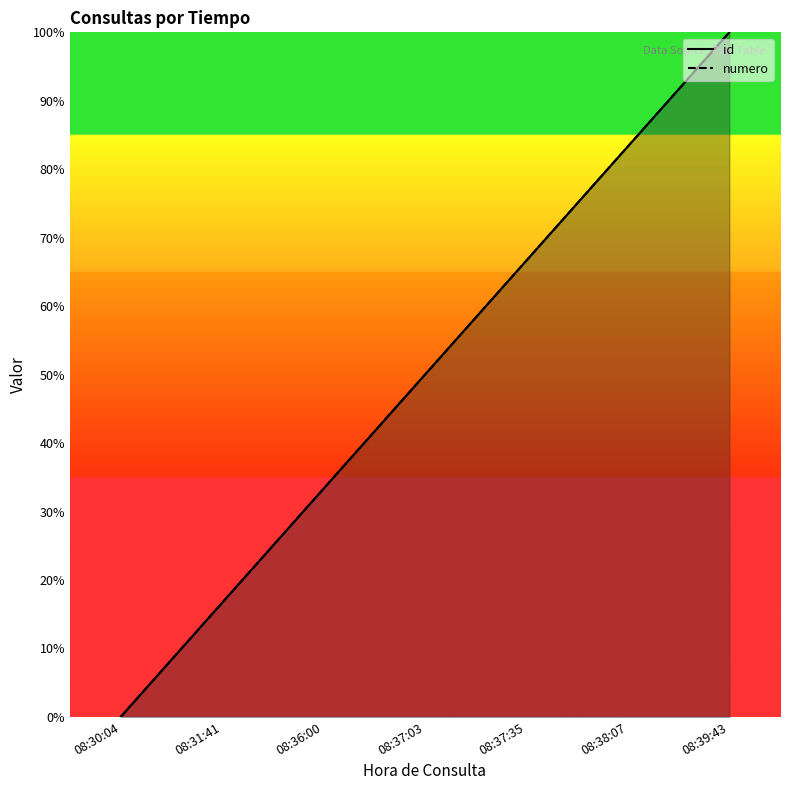

Between 08:39:43 and 08:37:35, which is larger?

08:39:43